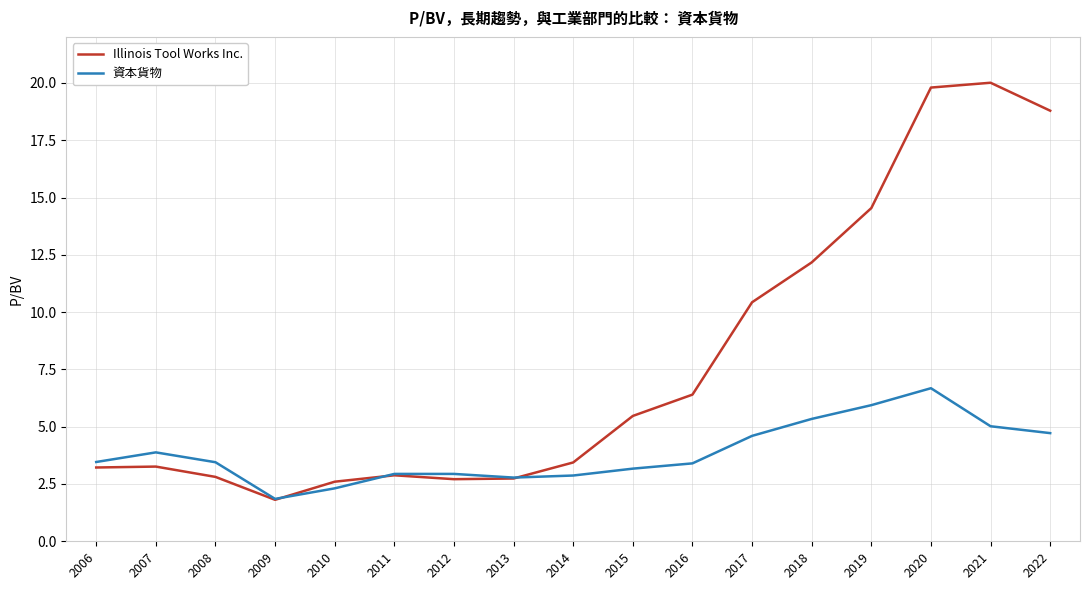

Which category has the lowest value in the Illinois Tool Works Inc. series?

2009